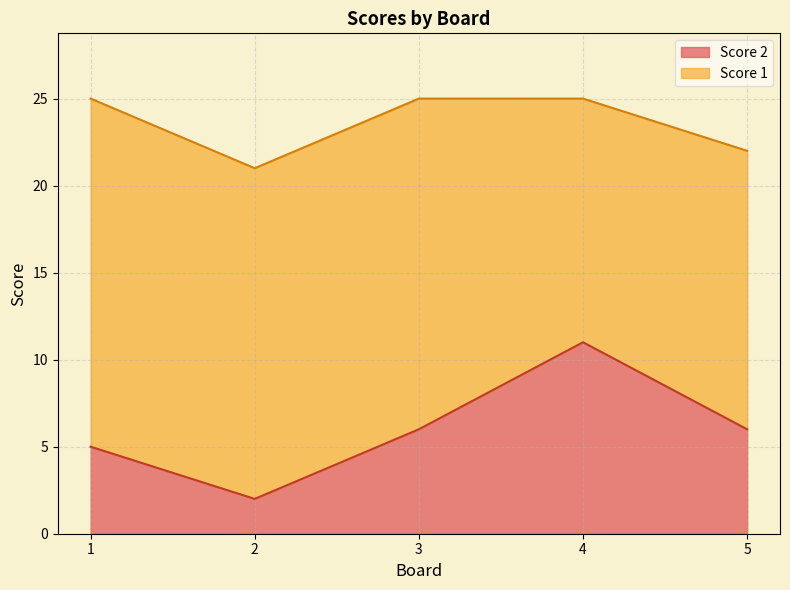

Where is Score 2 nearest to the value 6?

3